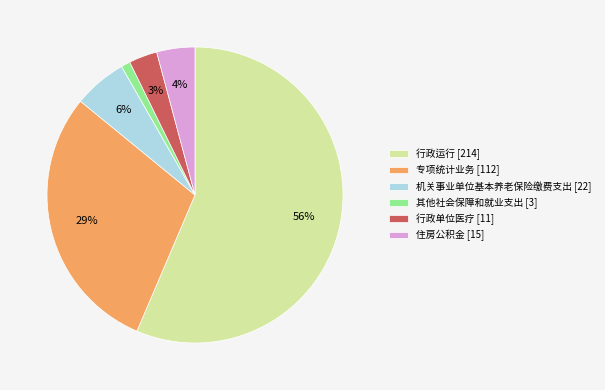

What is the majority slice?

行政运行